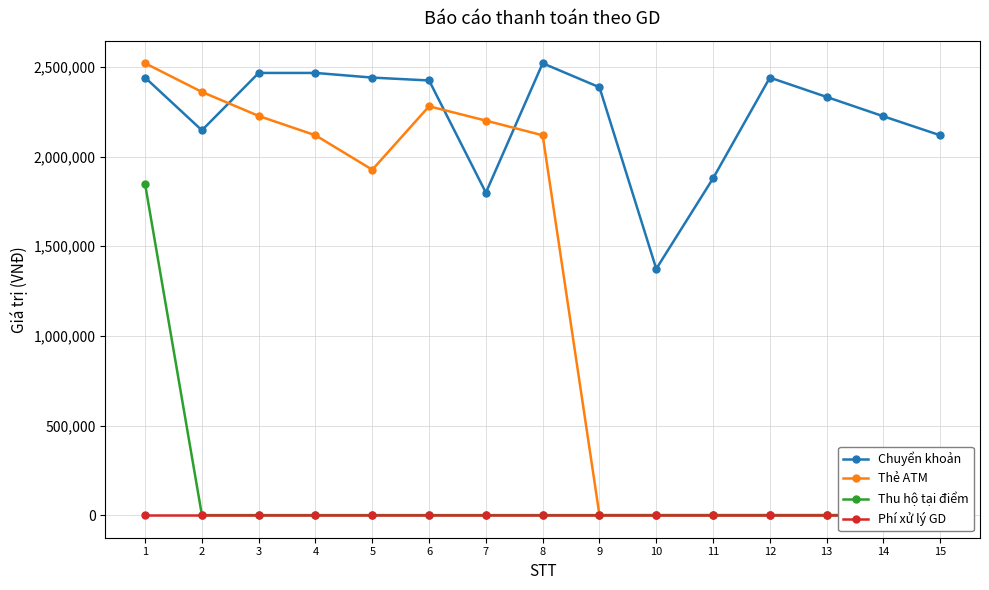

What is the total value across all series at 2?

4511300